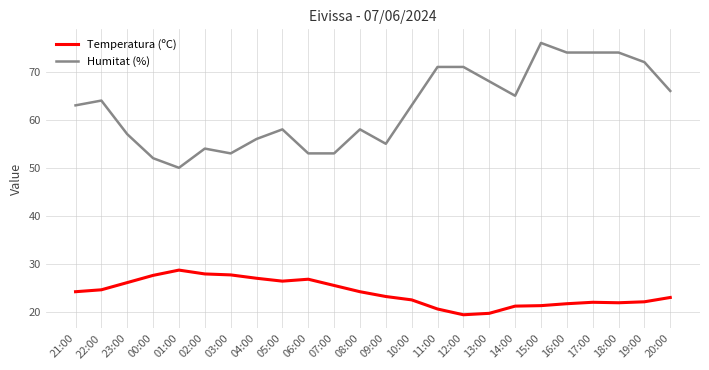

True or false: Temperatura (ºC) and Humitat (%) cross at least once.

False